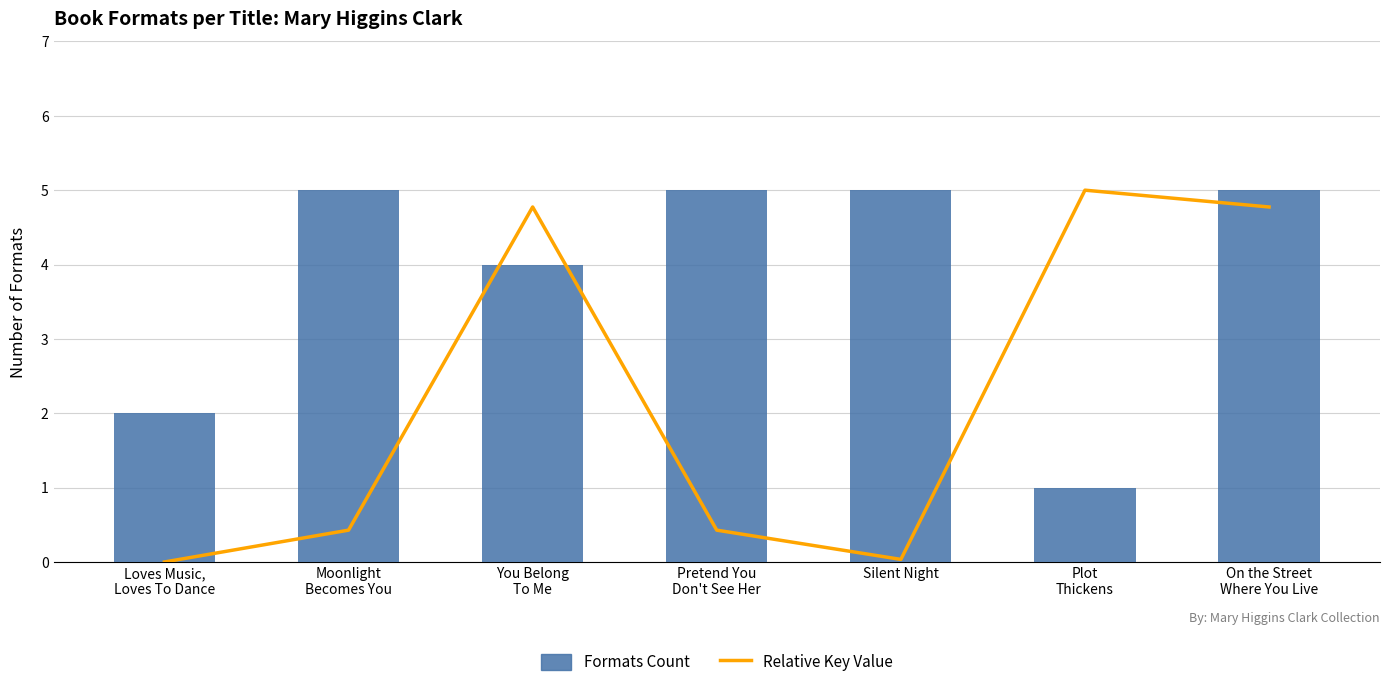

What is the label of the 3rd bar from the left?

You Belong
To Me